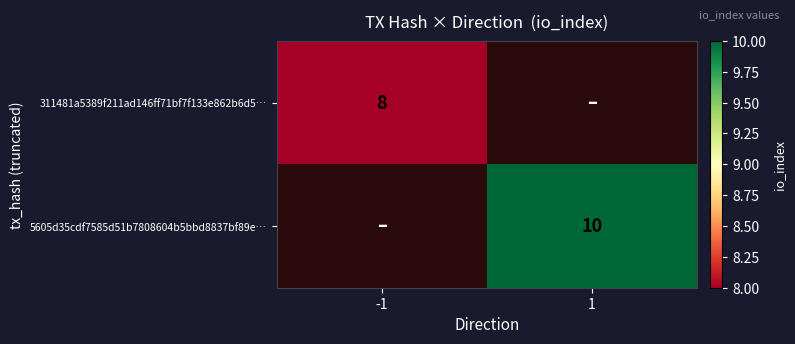

The 311481a5389f211ad146ff71bf7f133e862b6d5… series shows 2.3 at -1. True or false?

False